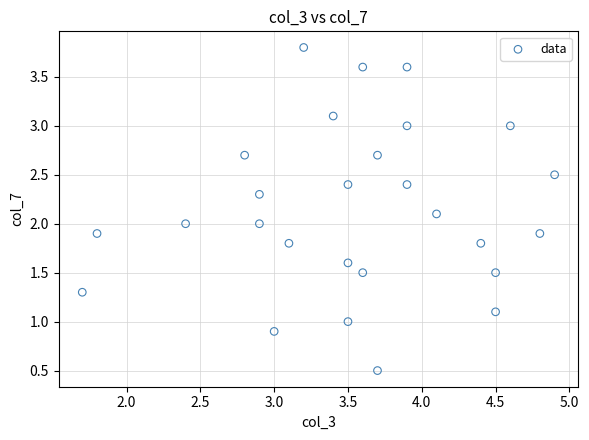

What is the range of X values (max minus min)?

3.2